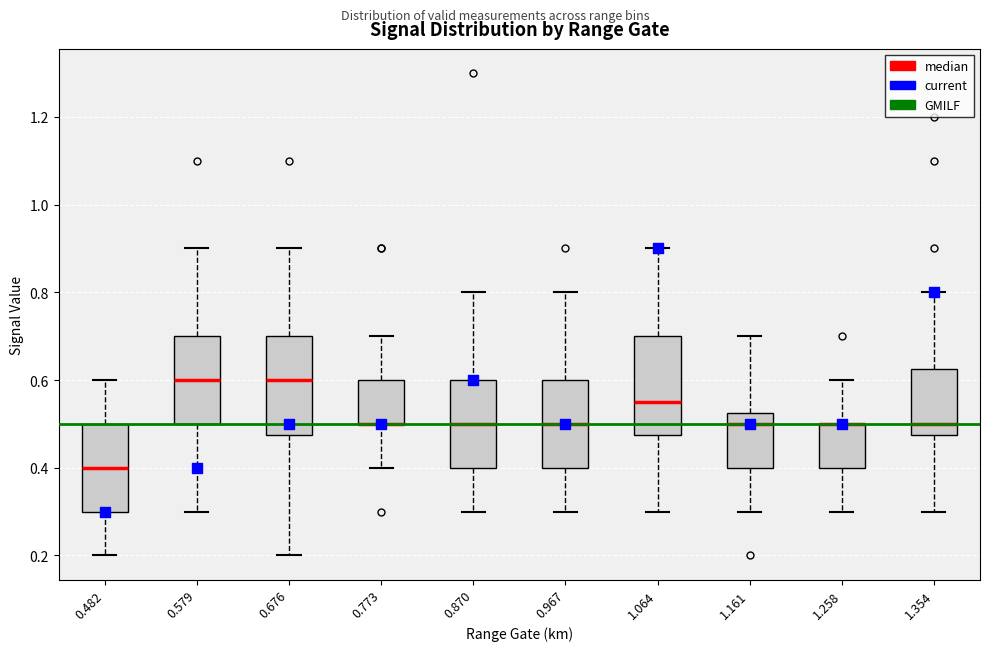

Where is the lower edge of the box at x = 1.064 on the y-axis? The values are not printed on the chart, so give them approximately, as read against the axis.

0.48